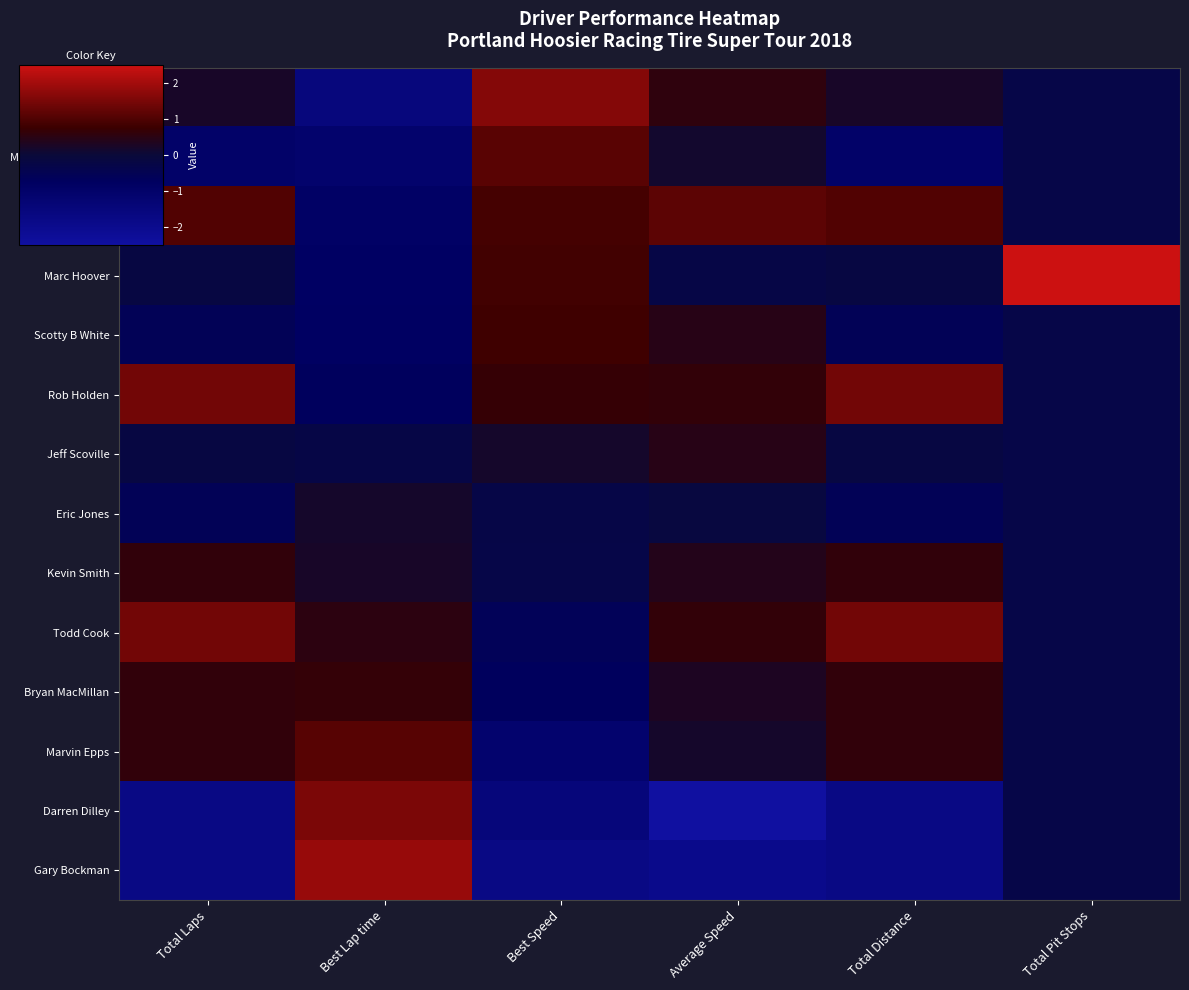

How many series are shown in this chart?

14